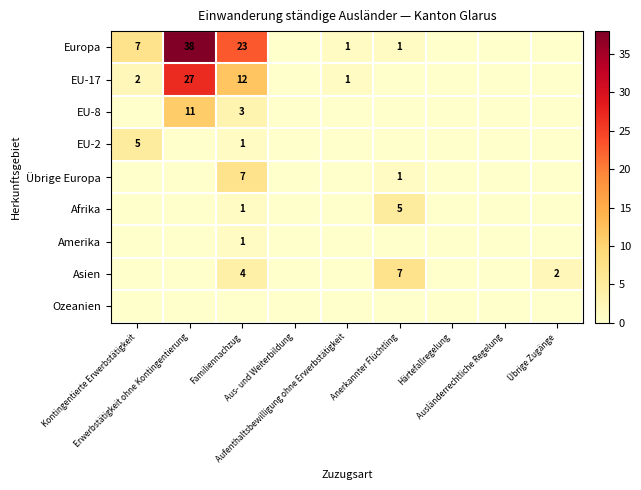

Between Erwerbstätigkeit ohne Kontingentierung and Übrige Zugänge, which series saw the biggest shift?

Europa